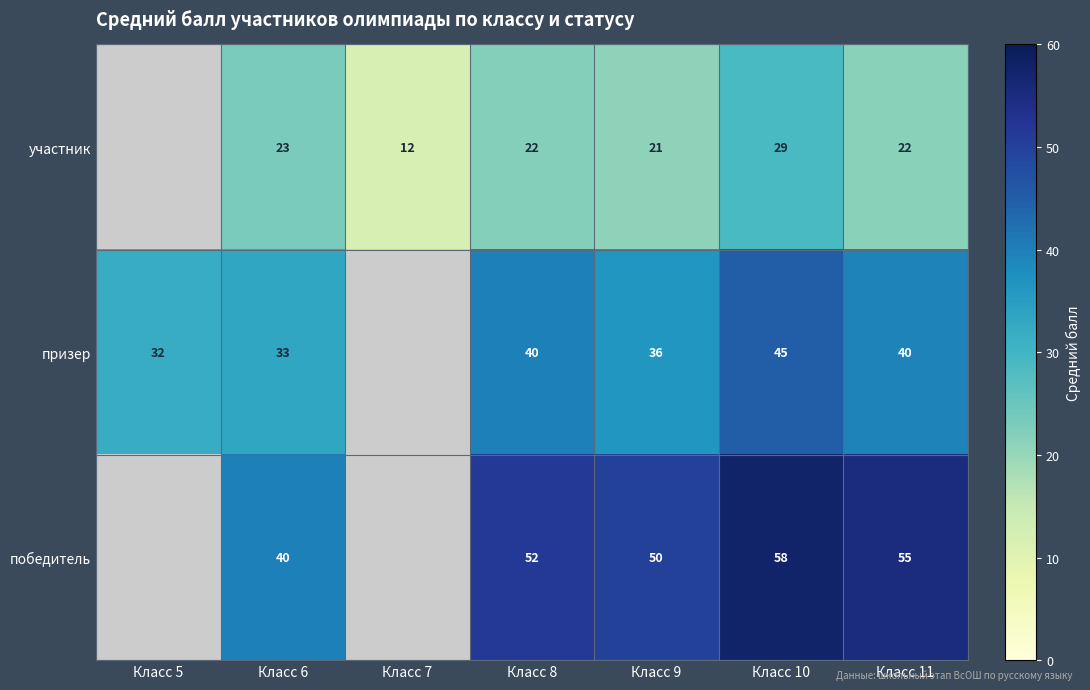

At which category does the chart reach its peak across all series?

Класс 10